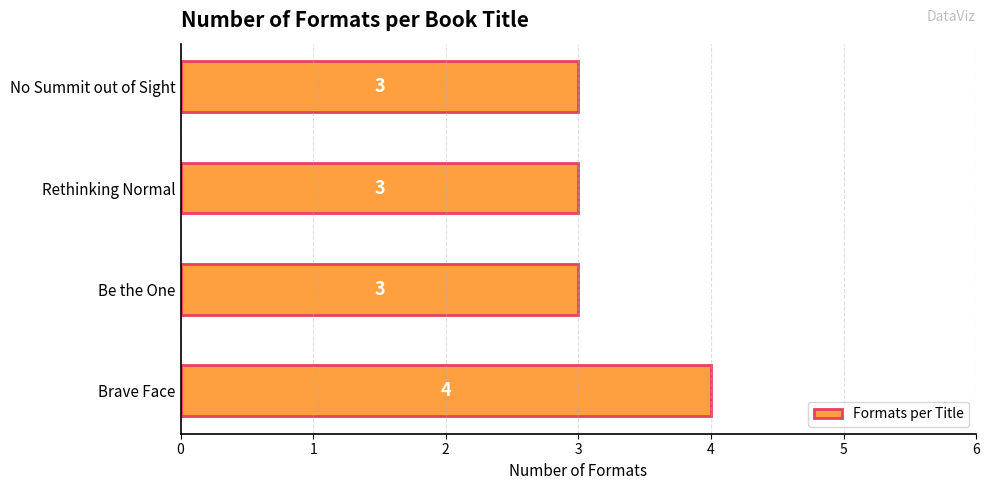

Reading bottom to top, what are all the values shown in this chart?

4	3	3	3